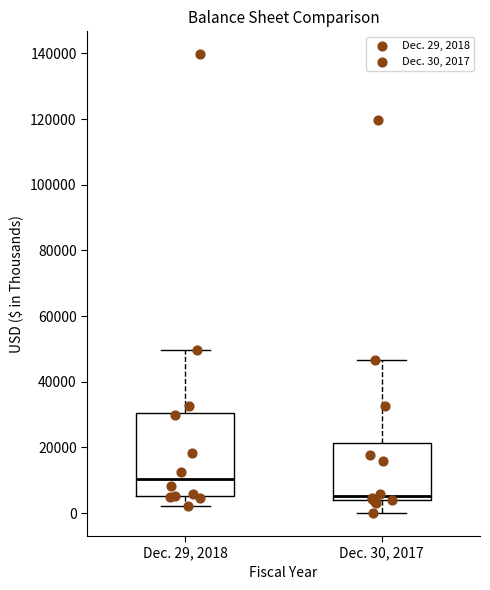

Comparing the boxes themselves (not the whiskers), which one is the tallest?

Dec. 29, 2018